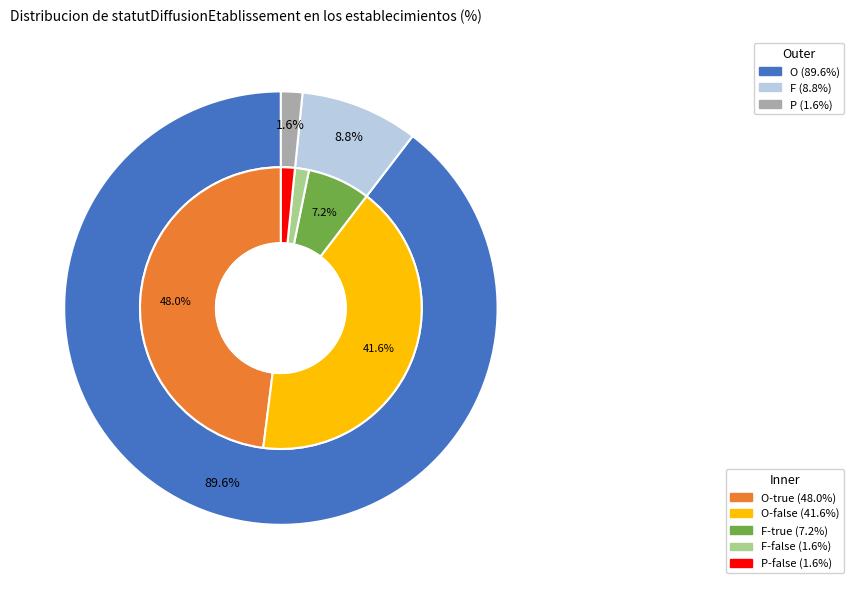

What percentage is the P slice, to the nearest percent?

2%